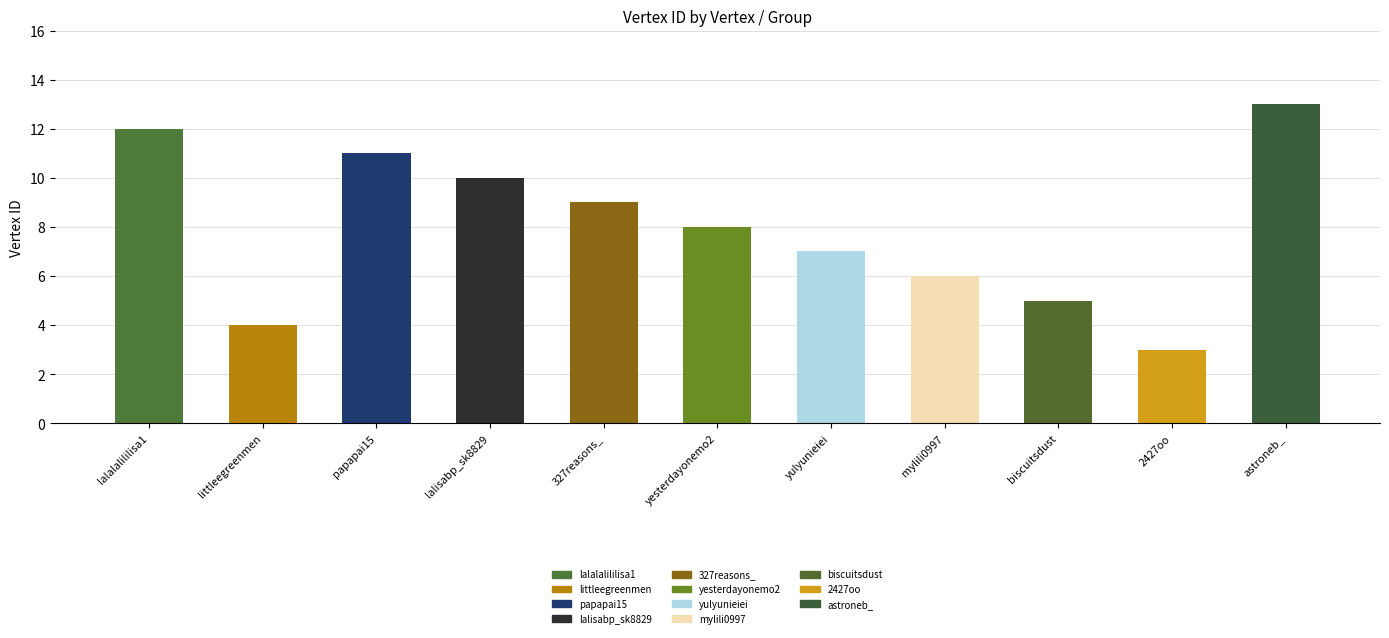

At which label is the value closest to 8?

yesterdayonemo2